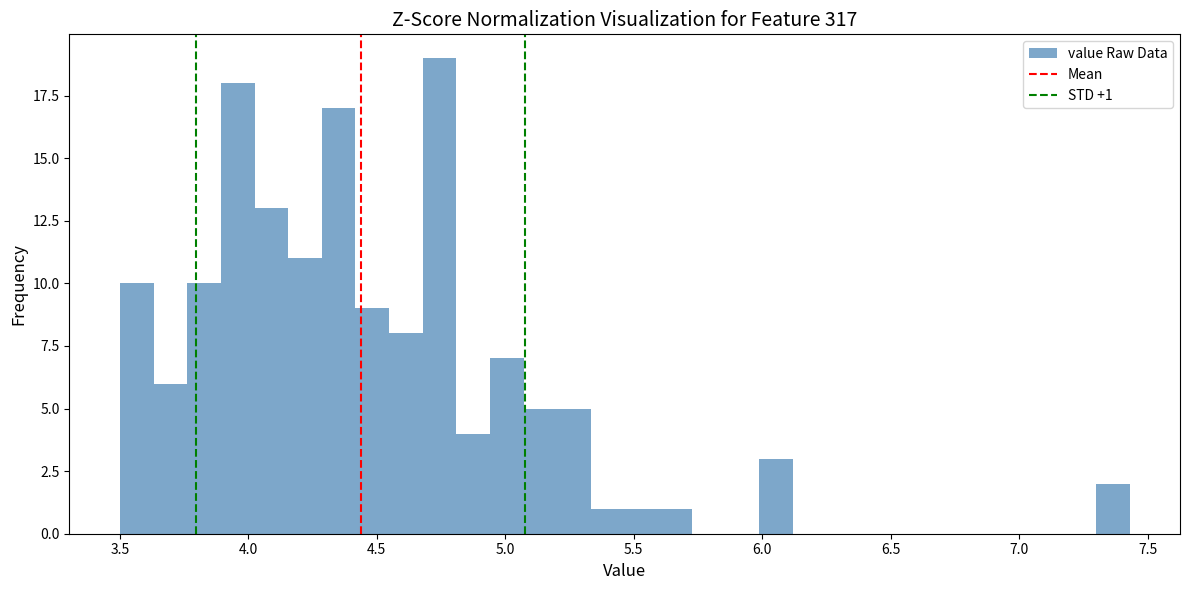

Read against the x-axis, roughly where is the centre of the tallest bar?

4.75